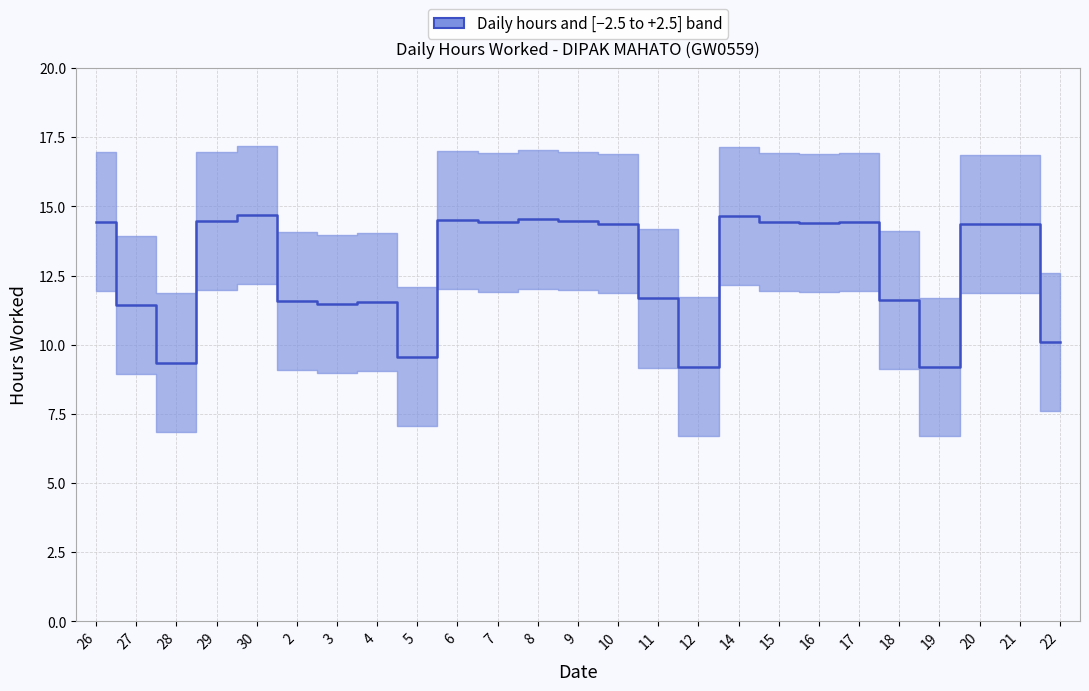

At which label is the value closest to 11?

27